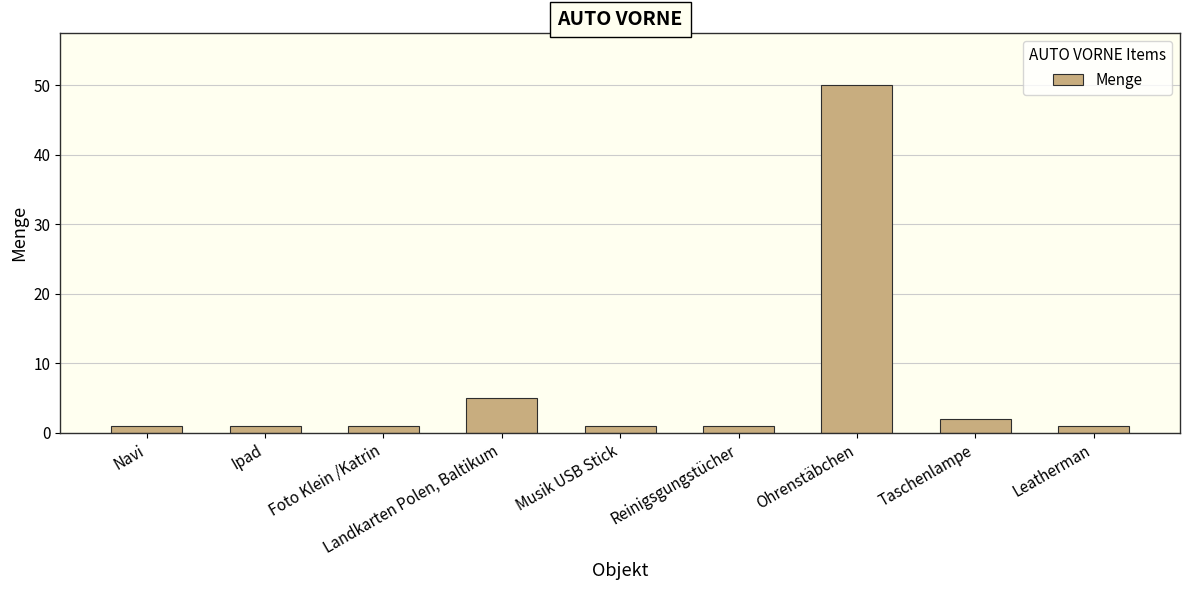

The chart shows a value of 1 at Reinigsgungstücher. True or false?

True